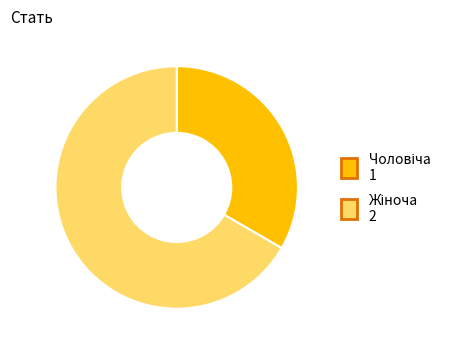

Does any single category account for the majority?

Yes